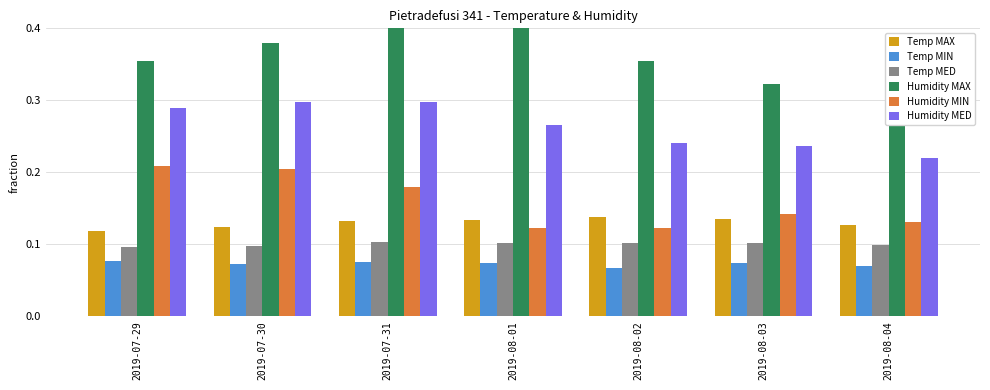

Does the chart contain stacked bars?

No